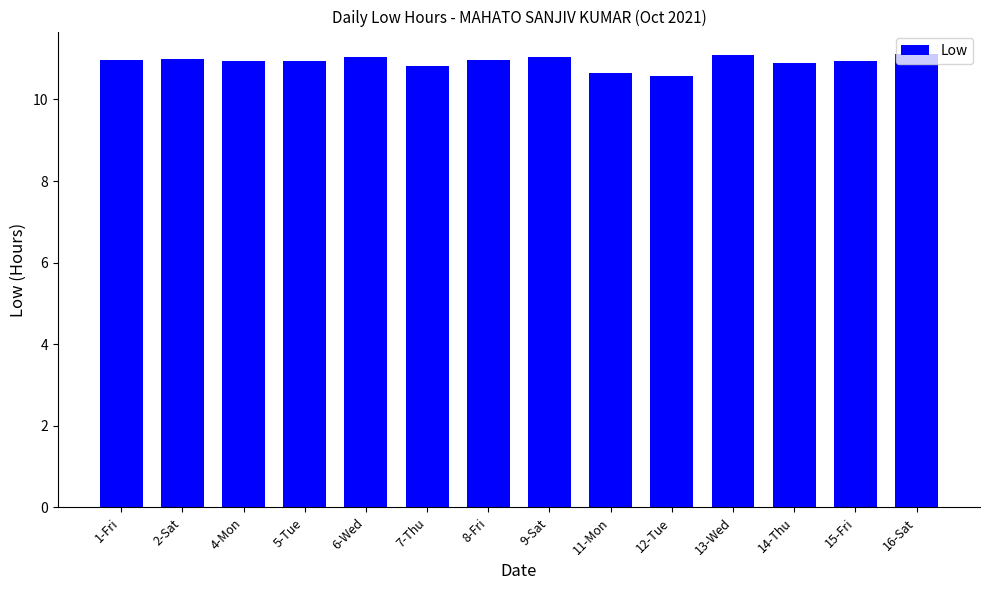

What is the value of the 7th bar from the left?

11.0